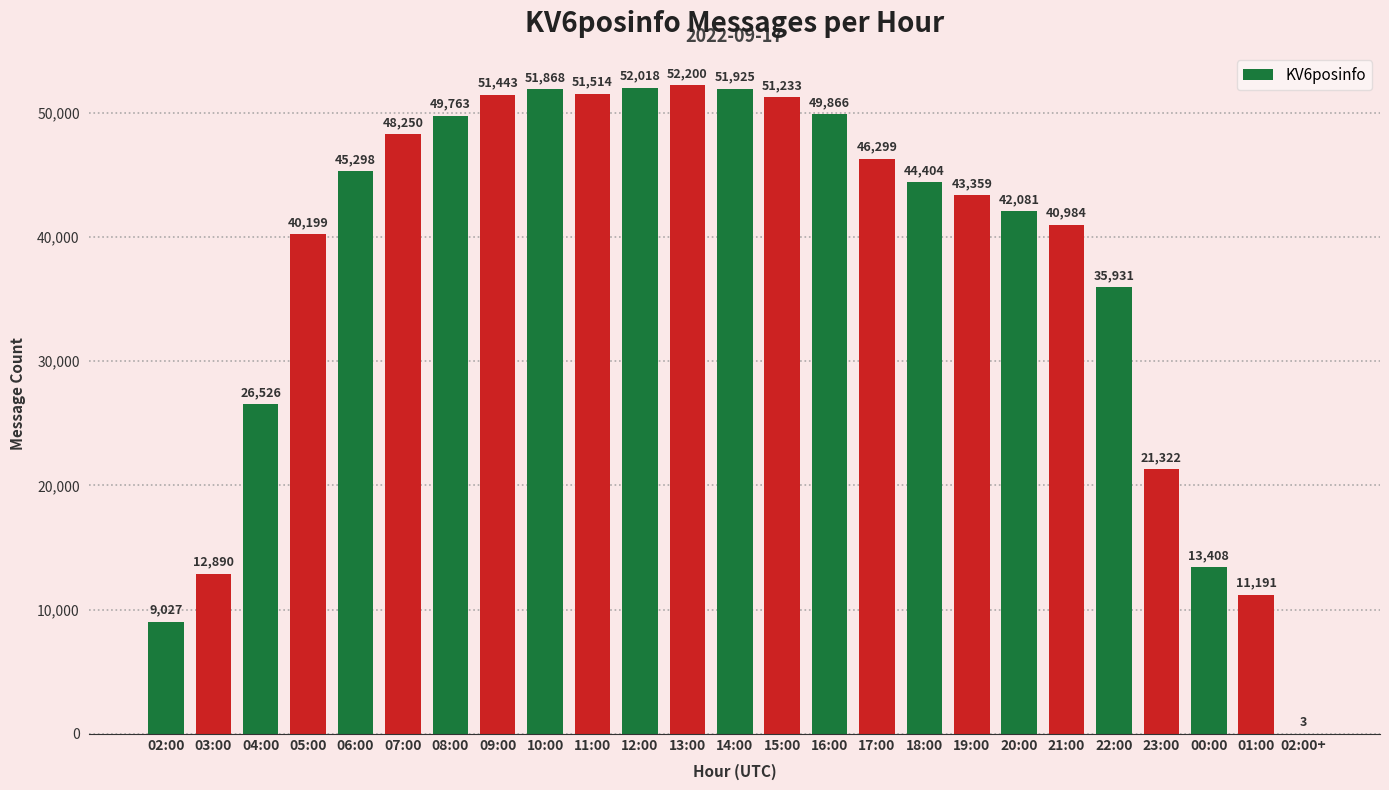

The chart shows a value of 49763 at 08:00. True or false?

True